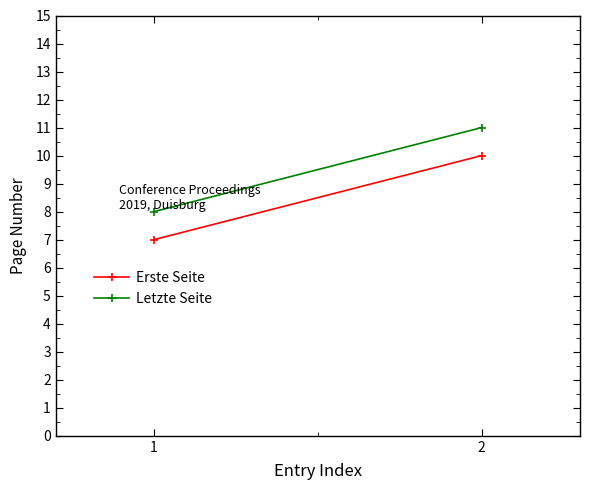

At 2, list the series in order from largest to smallest.

Letzte Seite, Erste Seite